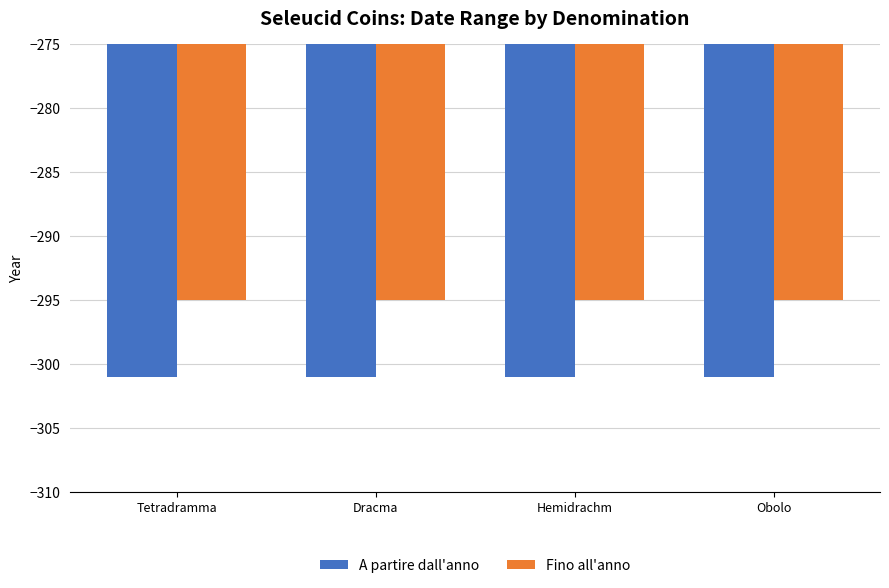

Is it true that A partire dall'anno equals -301 at Dracma?

True